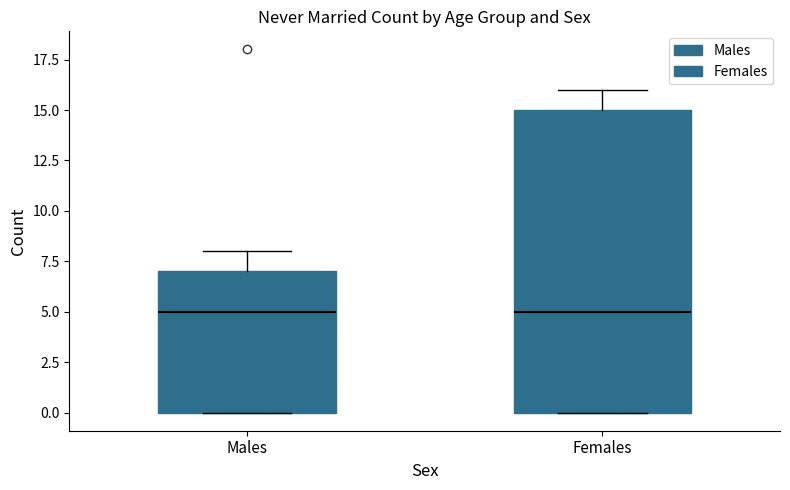

Reading left to right, transcribe this box plot: for each box, give where its median line is, the range the box spans, and where its two whiskers end, as read against the y-axis. The values are not printed on the chart, so give them approximately, as read against the axis.

Males: median 5, box 0 to 7, whiskers 0 to 8
Females: median 5, box 0 to 15, whiskers 0 to 16